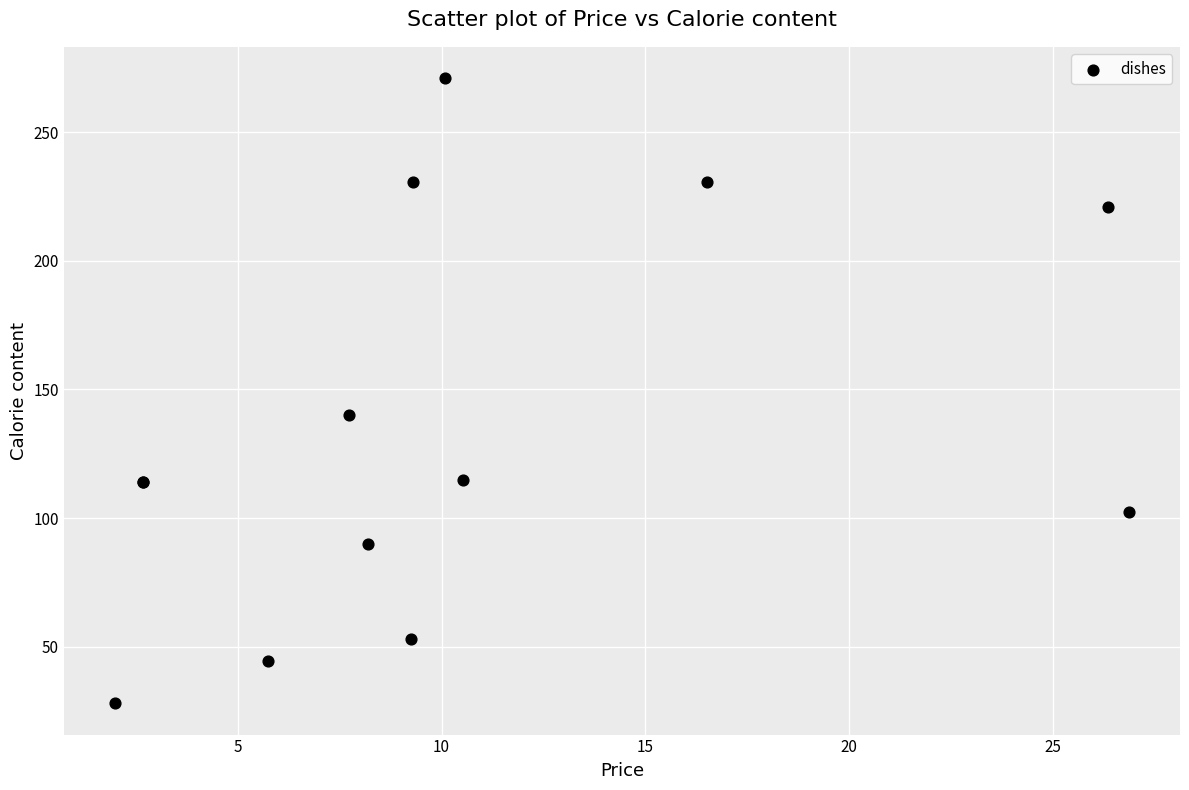

What Y value in the scatter plot is closest to 149?

140.0